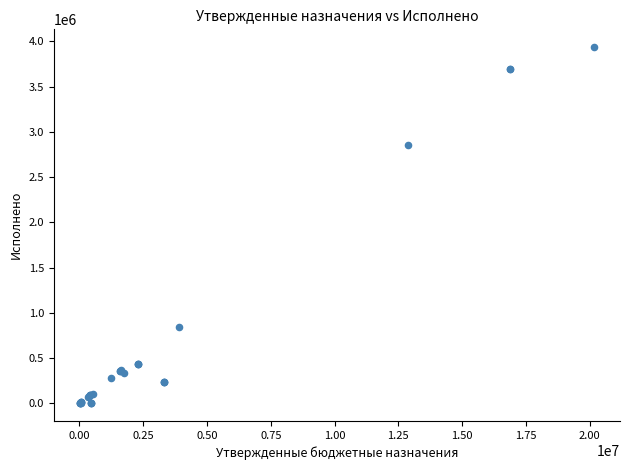

What Y value in the scatter plot is closest to 1968221?

2849321.8